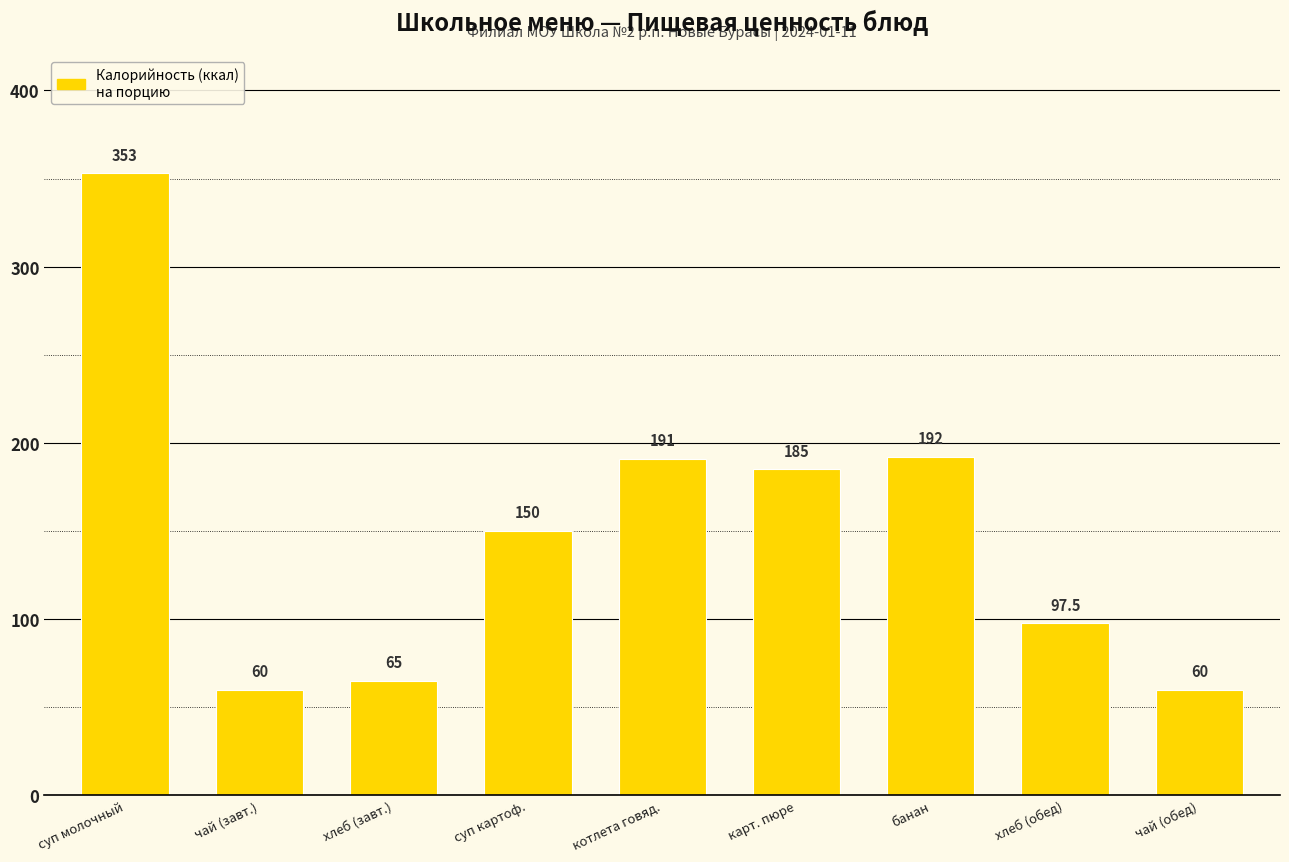

What is the ratio of the value at суп картоф. to the value at хлеб (обед)?

1.5